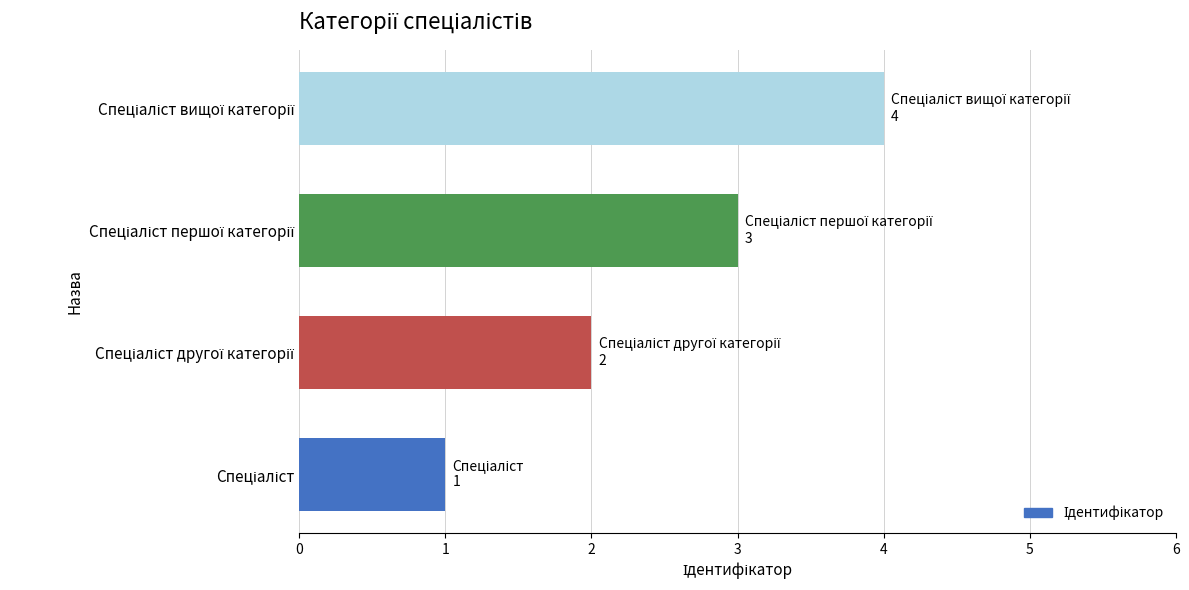

What is the sum of all values?

10